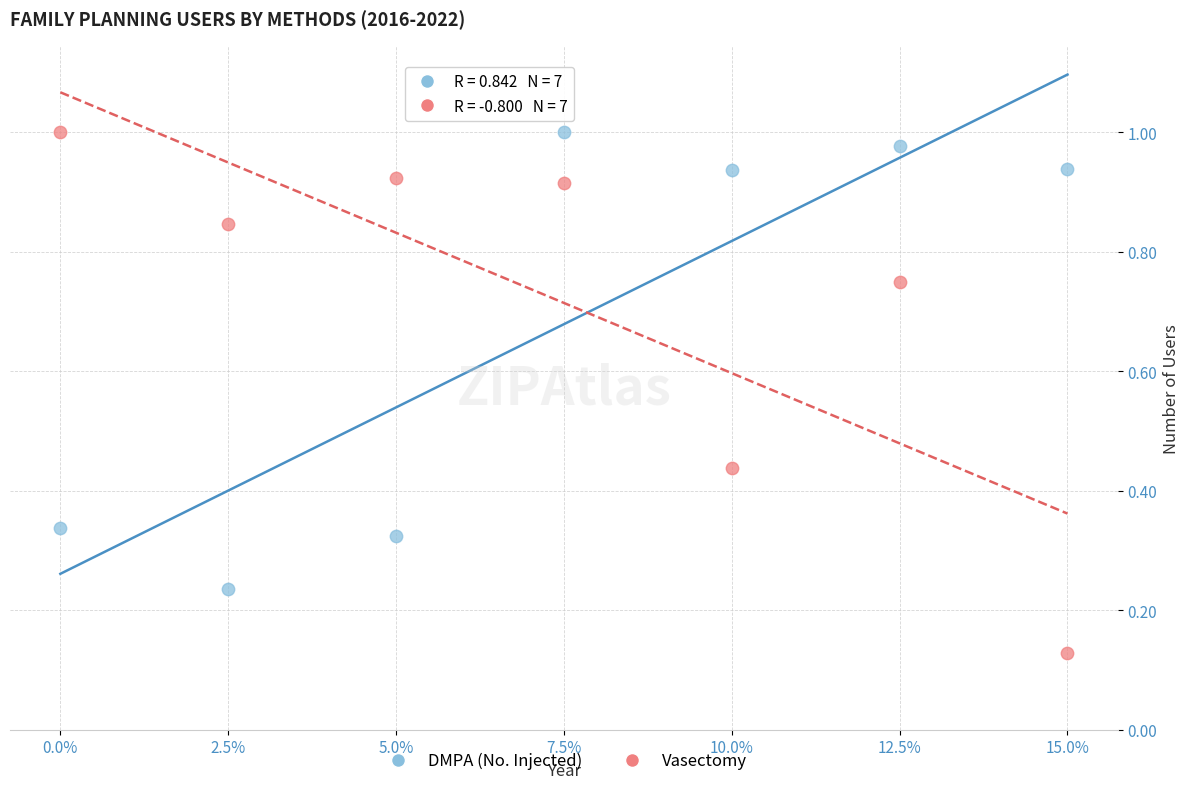

Which series contains the lowest Y value?

Vasectomy